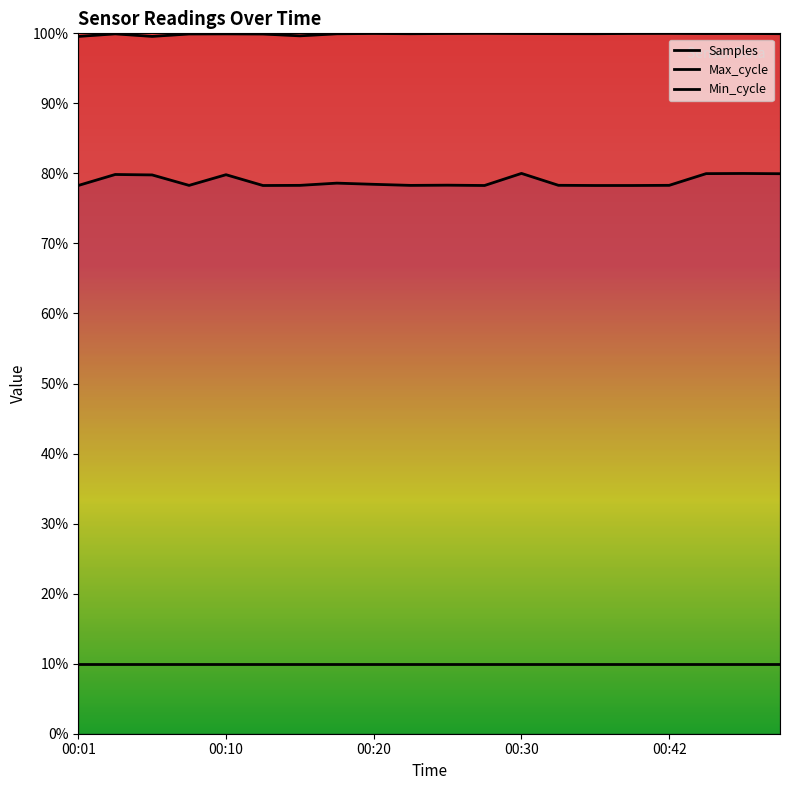

Which series has the widest spread of values?

Max_cycle